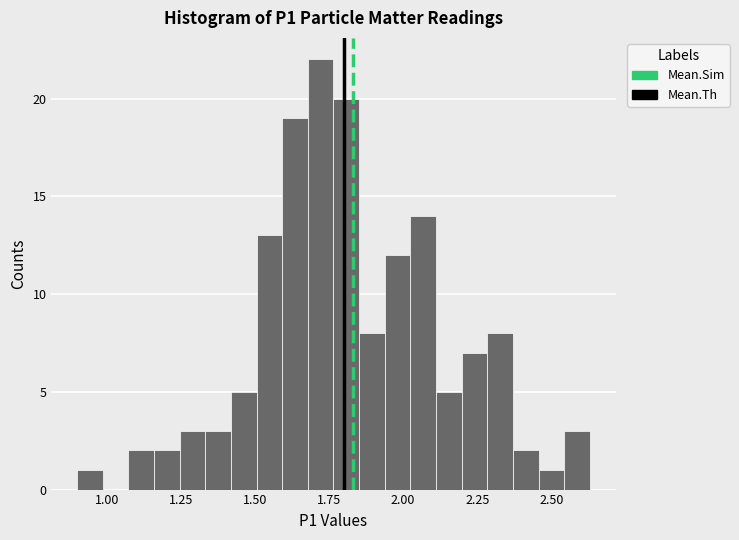

Around what value on the x-axis is the tallest bar? Give the approximate position of its centre, as read against the axis.

1.70